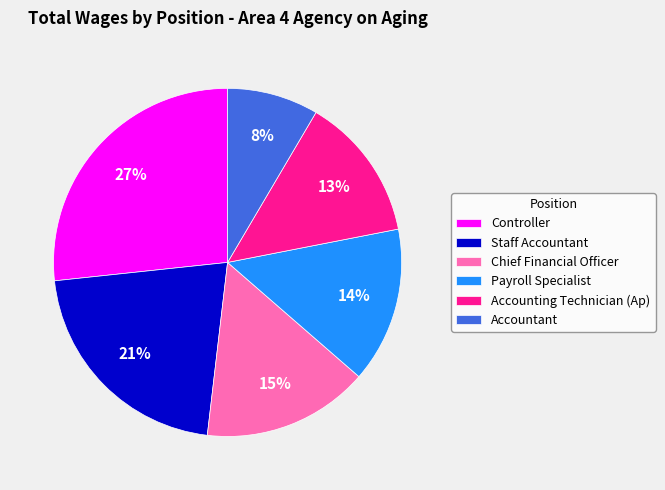

To the nearest percent, what portion does Staff Accountant represent?

21%